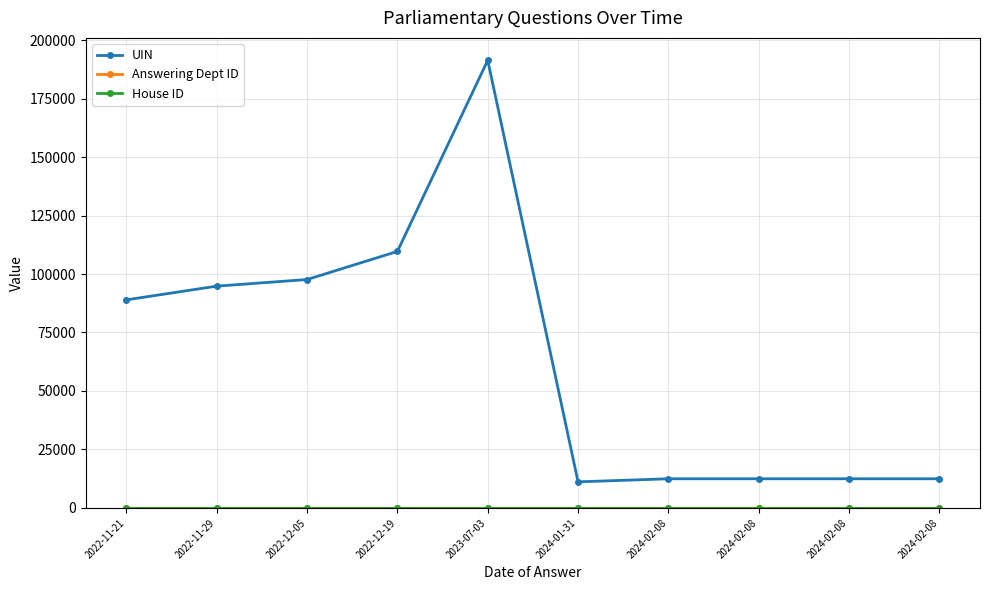

The value of UIN at 2024-02-08 is 20802. True or false?

False